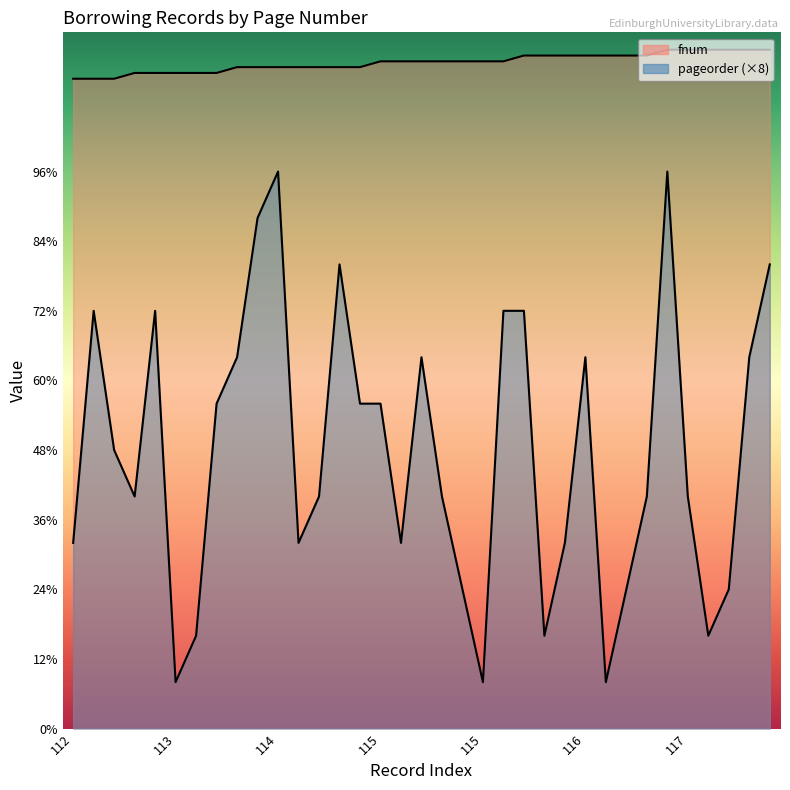

At which label does pageorder first exceed 40?

112